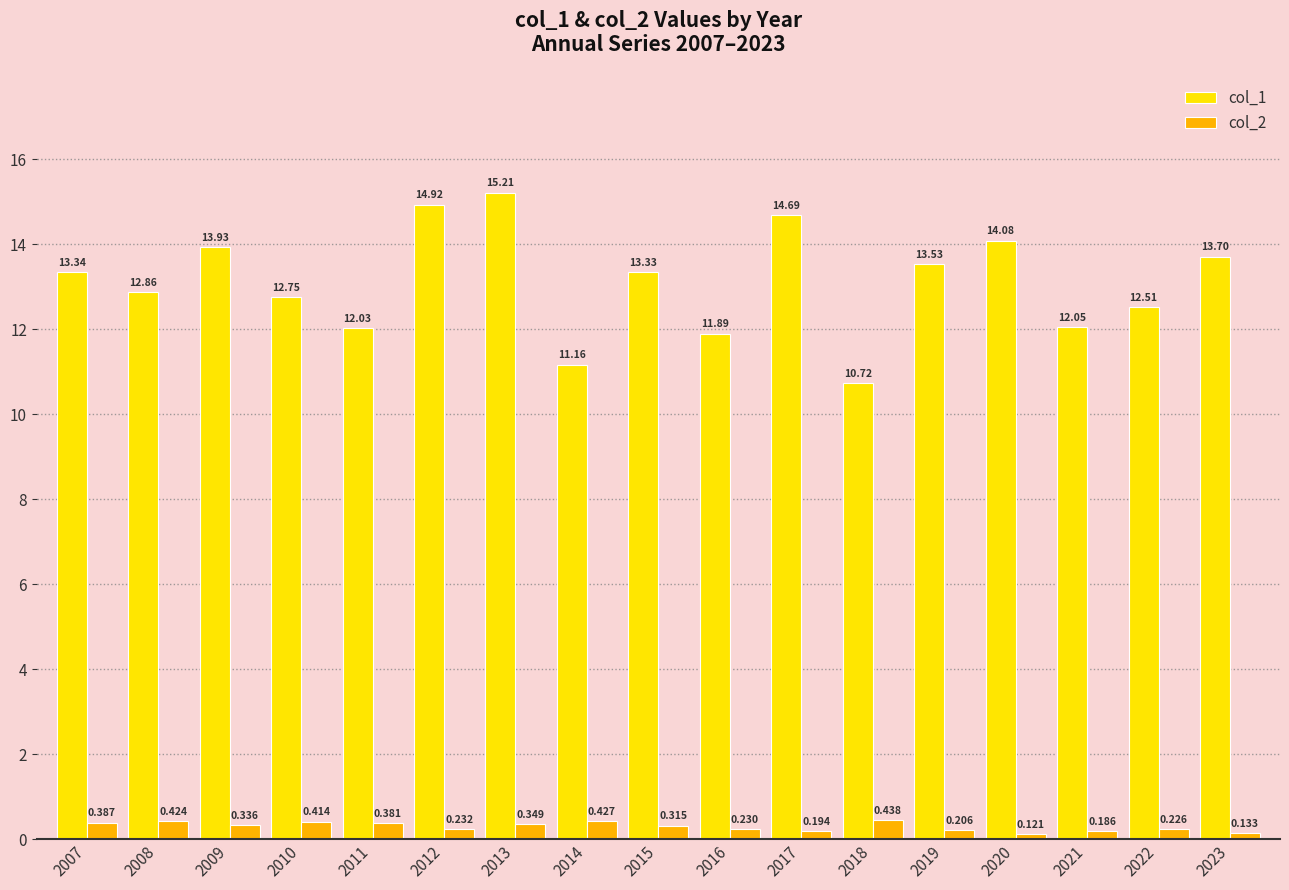

Reading left to right, extract all data points from this chart.

col_1: 2007=13.3	2008=12.9	2009=13.9	2010=12.8	2011=12.0	2012=14.9	2013=15.2	2014=11.2	2015=13.3	2016=11.9	2017=14.7	2018=10.7	2019=13.5	2020=14.1	2021=12.1	2022=12.5	2023=13.7
col_2: 2007=0.4	2008=0.4	2009=0.3	2010=0.4	2011=0.4	2012=0.2	2013=0.3	2014=0.4	2015=0.3	2016=0.2	2017=0.2	2018=0.4	2019=0.2	2020=0.1	2021=0.2	2022=0.2	2023=0.1